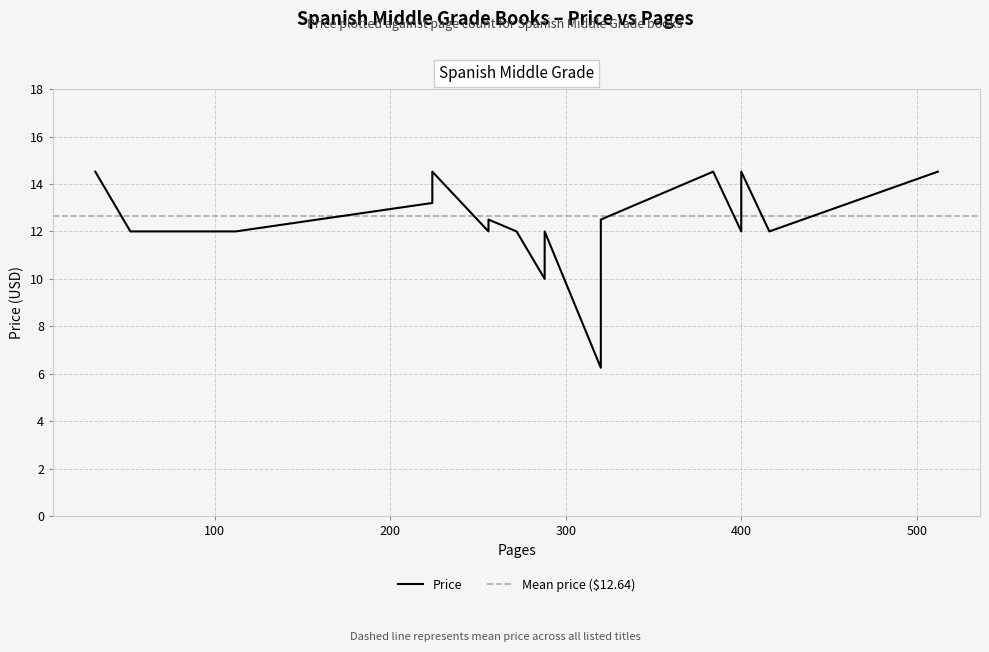

What is the change in value from 512 to 272?

-2.5